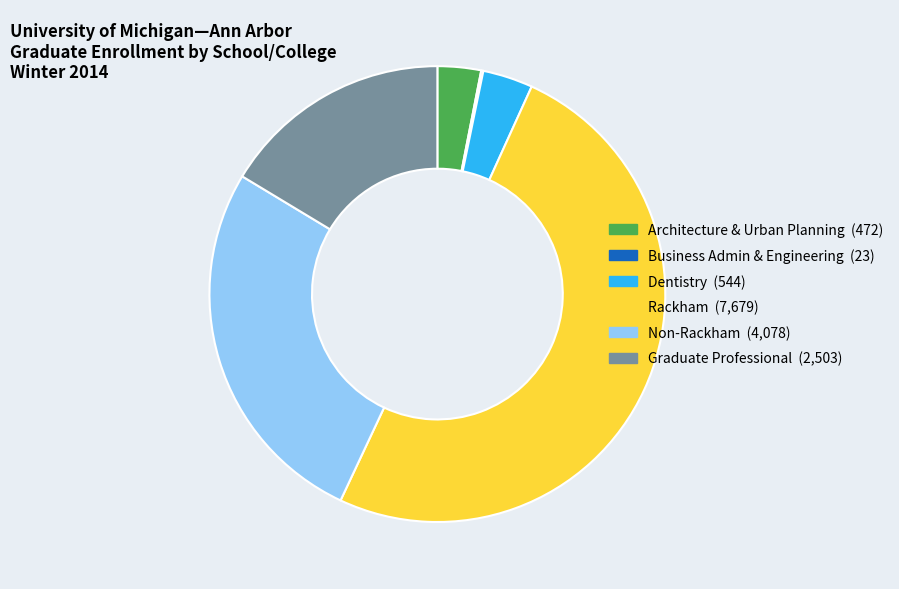

Is the sum of Non-Rackham and Rackham greater than half?

Yes